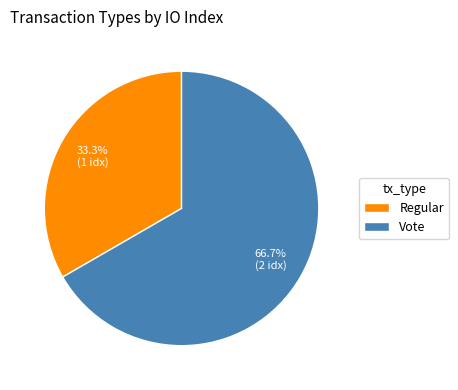

True or false: Regular accounts for 14% of the total.

False